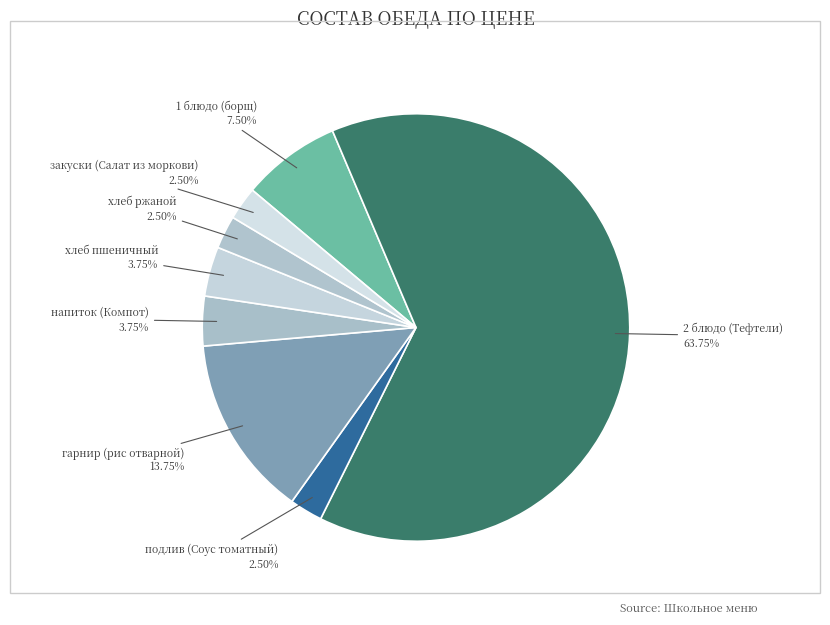

To the nearest percent, what is the average slice percentage?

12%